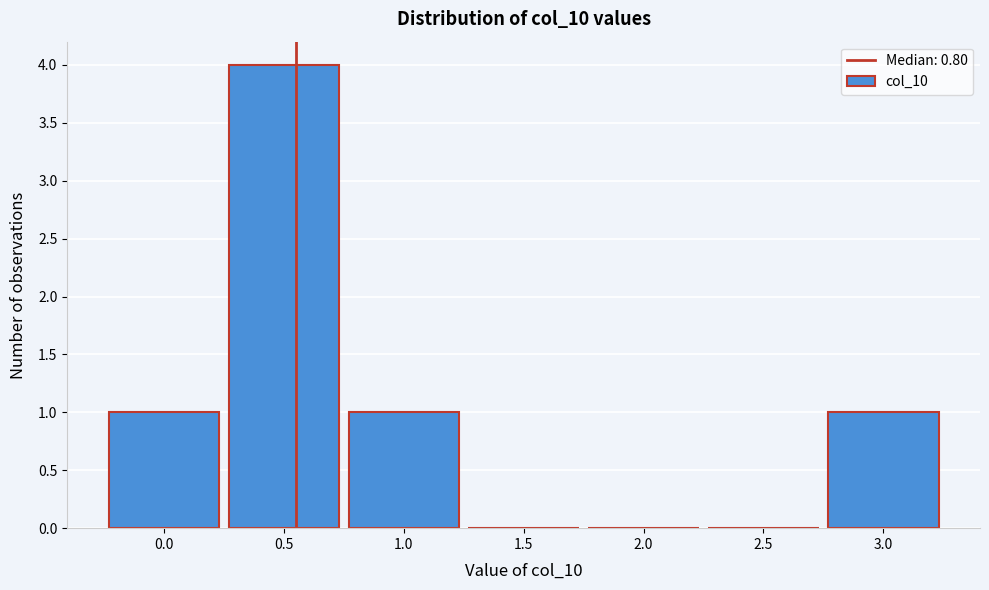

Reading left to right, what are all the values shown in this chart?

0.0=1	0.5=4	1.0=1	1.5=0	2.0=0	2.5=0	3.0=1